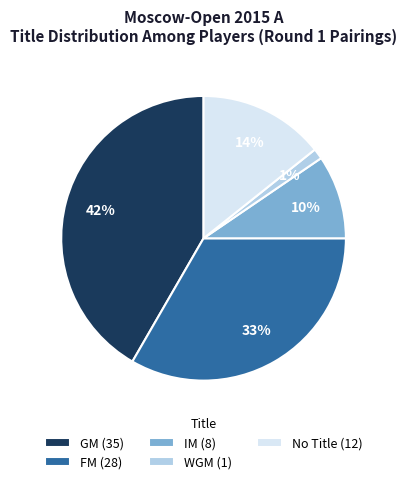

Does WGM (1) account for over 50% of the chart?

No